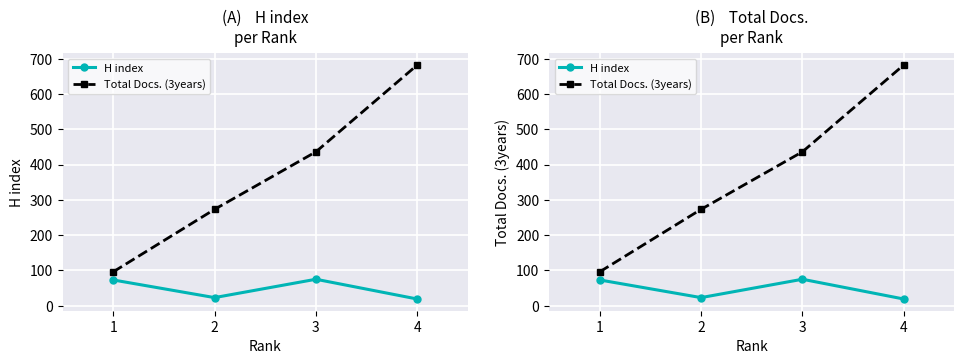

Which series has the largest total across all categories?

Total Docs. (3years)